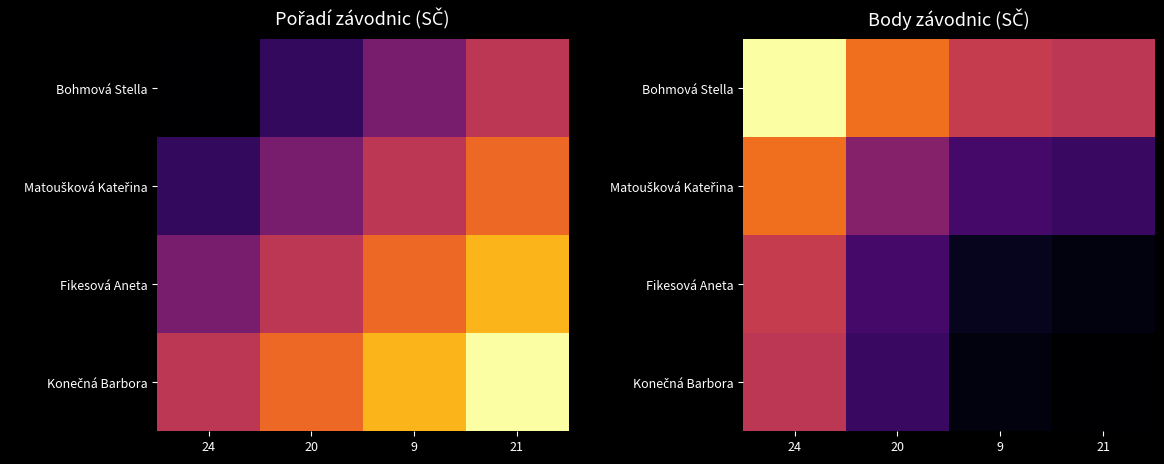

What is the minimum value shown in the chart?

558.0